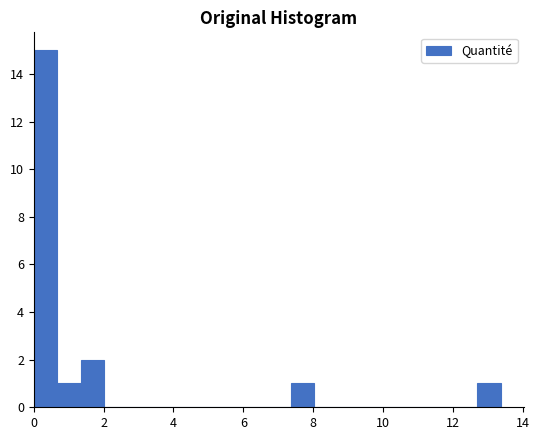

Around what value on the x-axis is the tallest bar? Give the approximate position of its centre, as read against the axis.

0.4